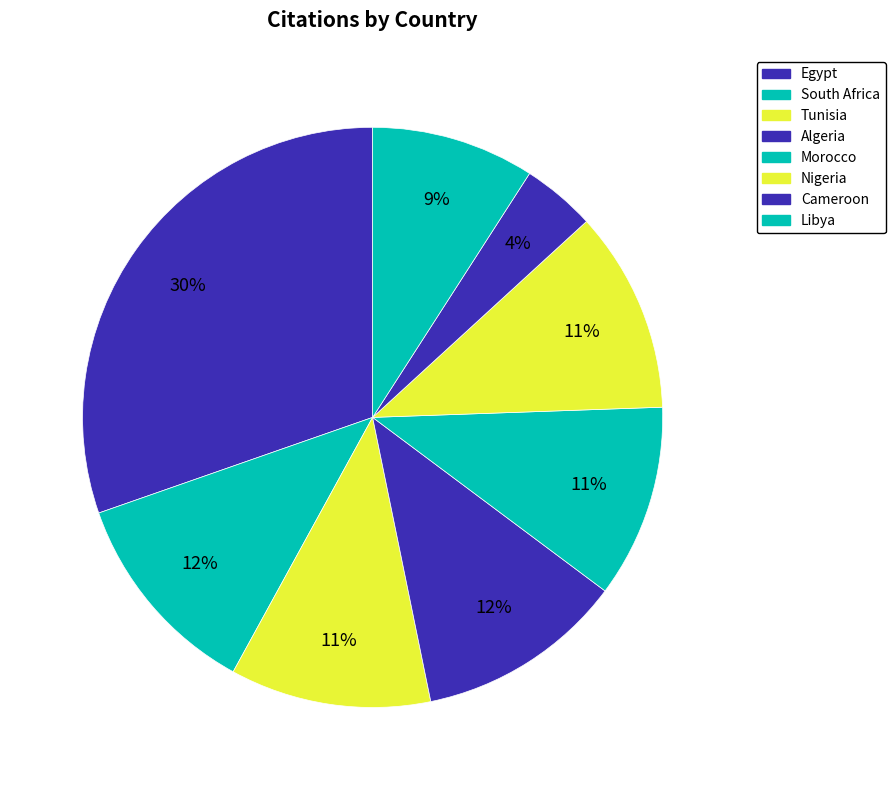

Is it true that Nigeria is 20% of the pie?

False